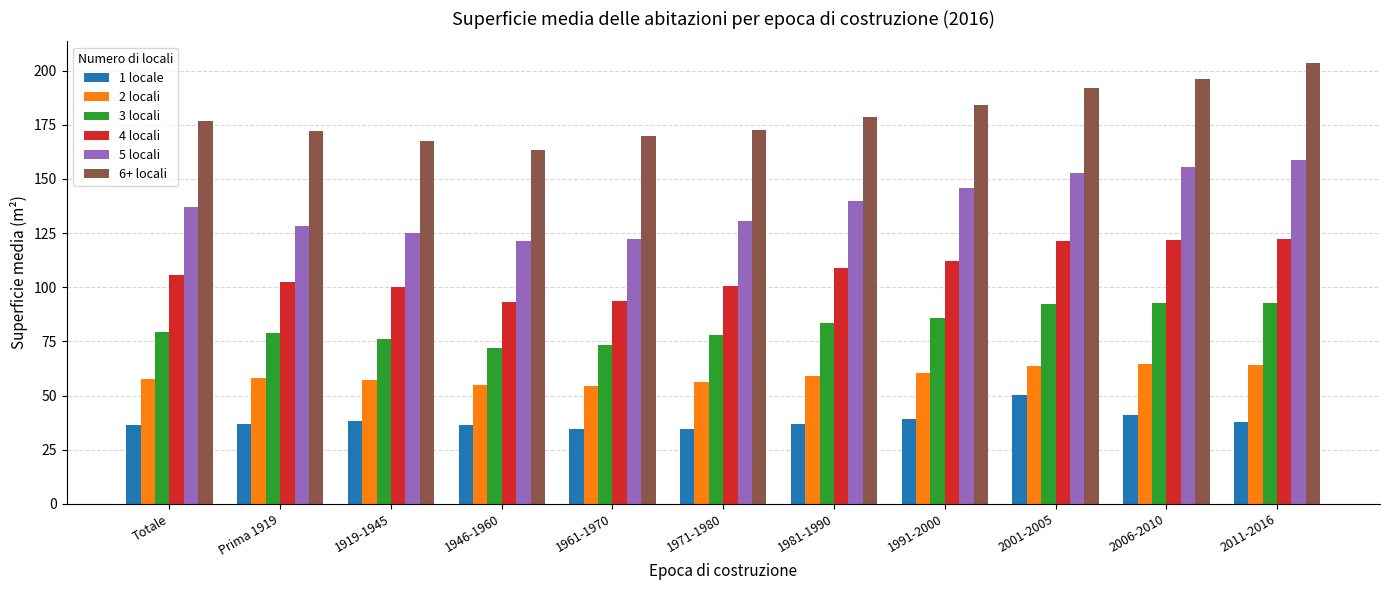

At which label does 4 locali first exceed 105?

Totale